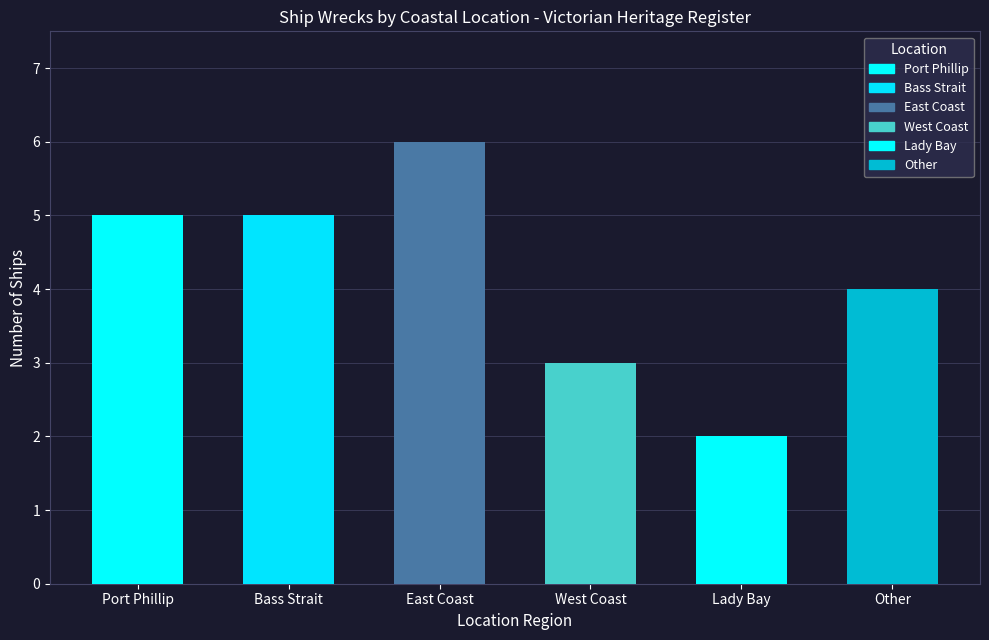

At which label does the data first exceed 5?

East Coast